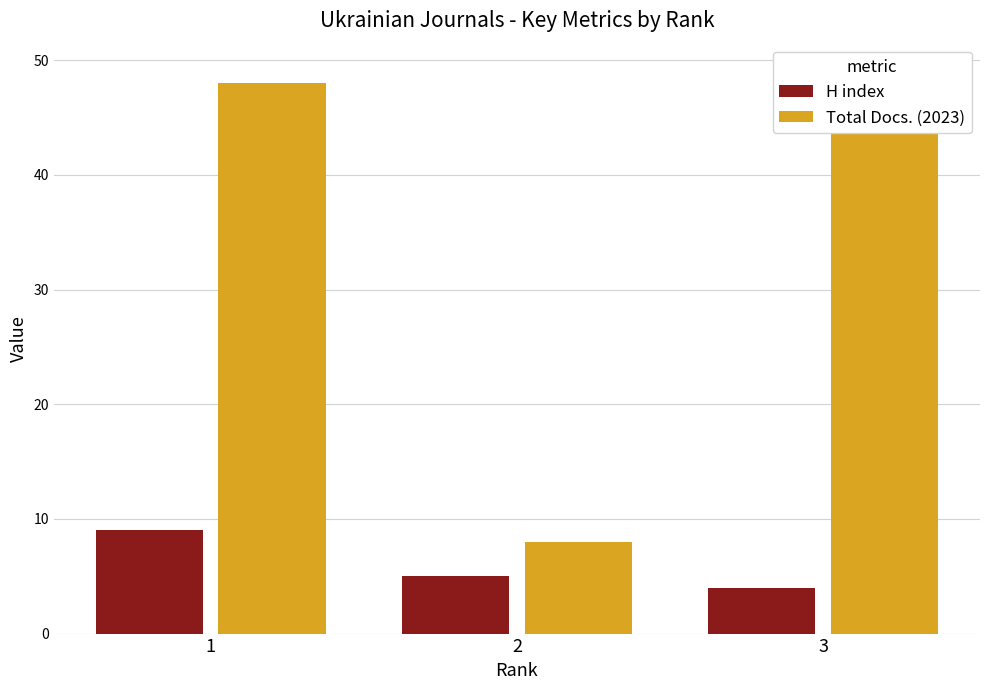

How many categories are shown in the chart?

3